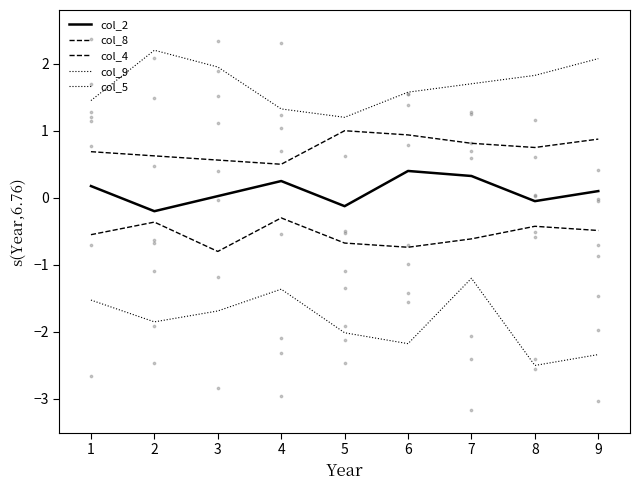

Is the value of col_2 at 4 greater than the value of col_4 at 5?

Yes